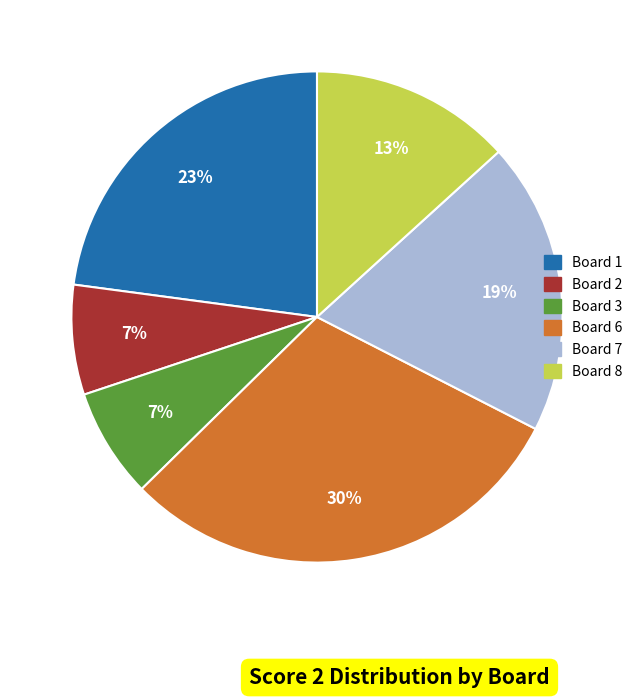

To the nearest percent, what is the difference between the largest and smallest slice percentages?

23%